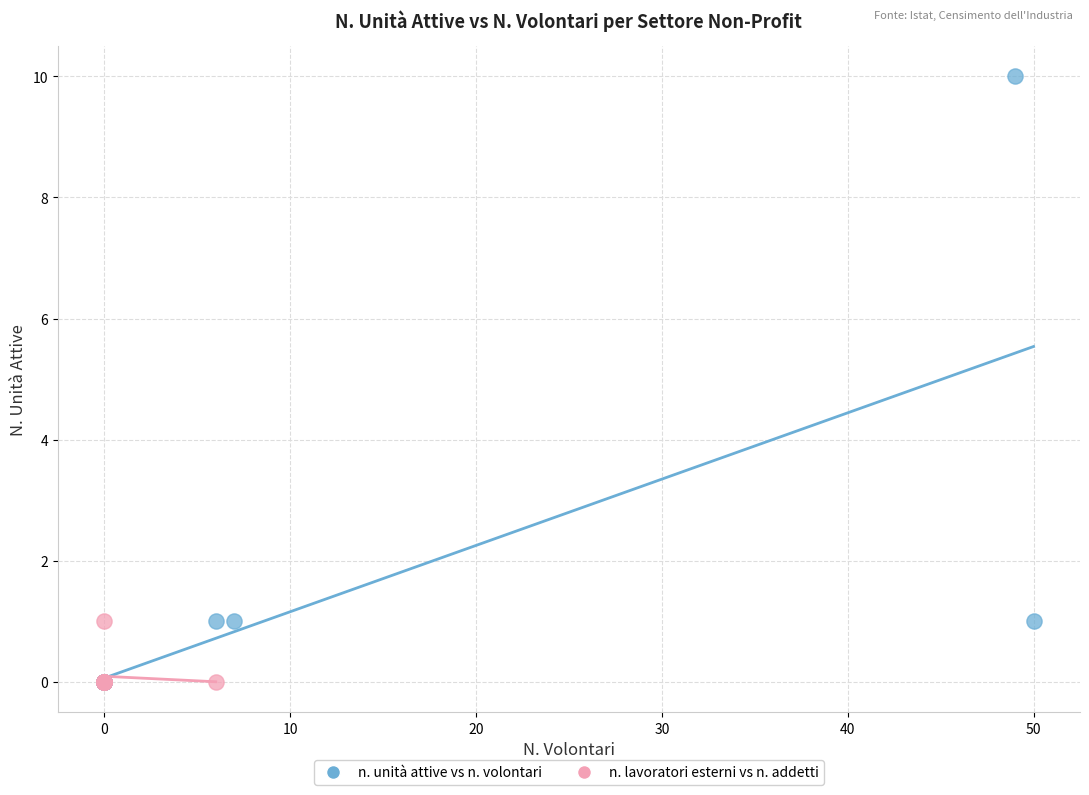

Which series has the largest Y range (max minus min)?

n. unità attive vs n. volontari